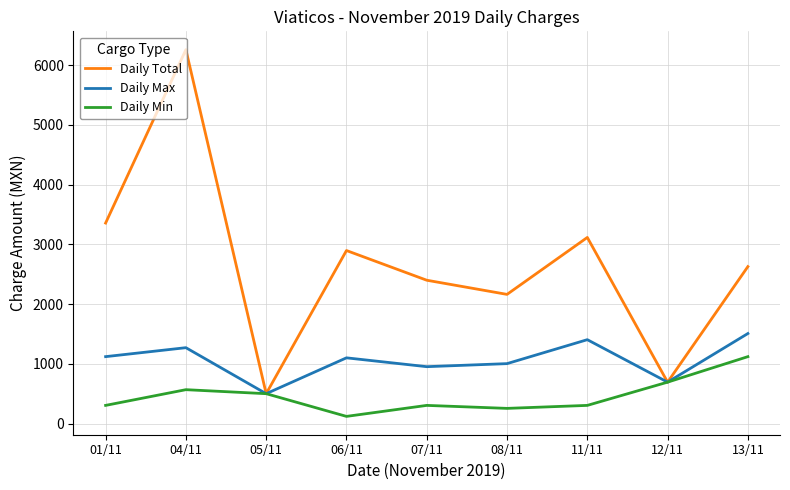

What is the average value of the Daily Min series?

462.9